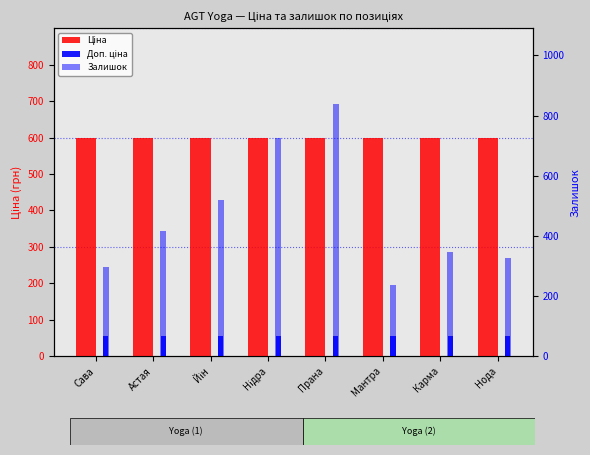

Rank the series at Карма from lowest to highest value.

Доп. ціна, Залишок, Ціна